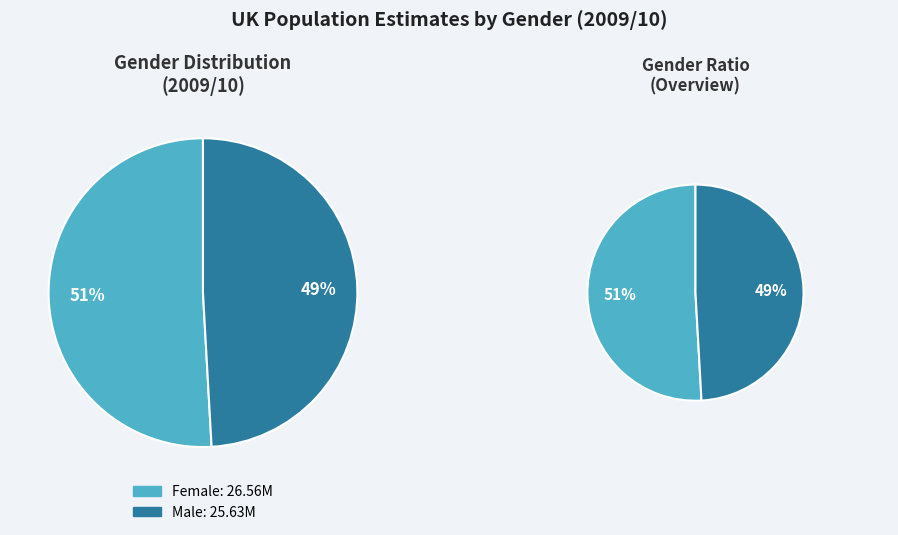

Rank the categories by value from lowest to highest.

Male, Female